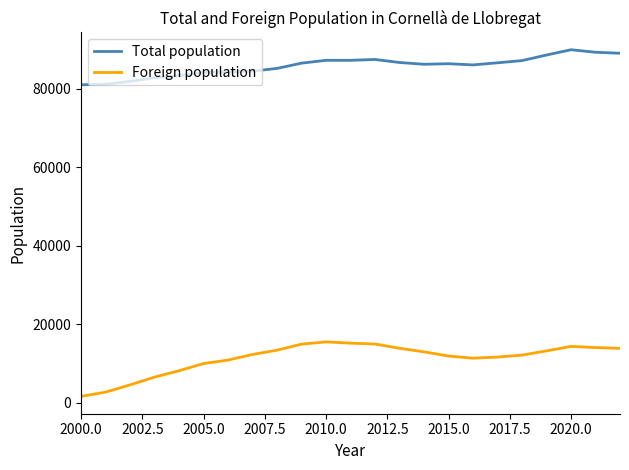

How many categories are shown in the chart?

23